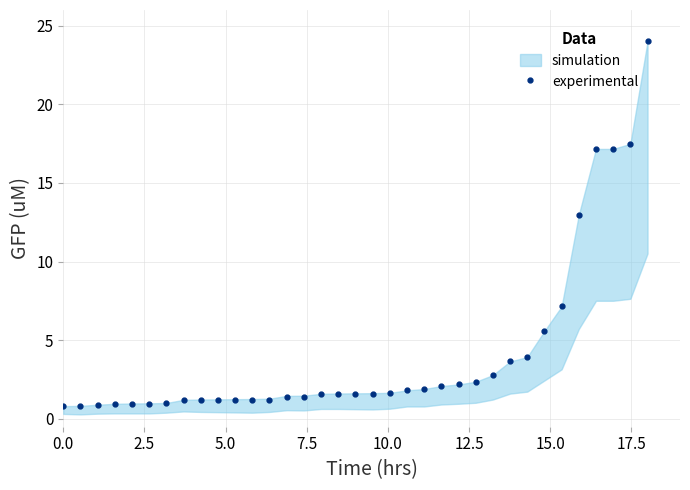

Is it true that the value at 25 is 1.2?

False